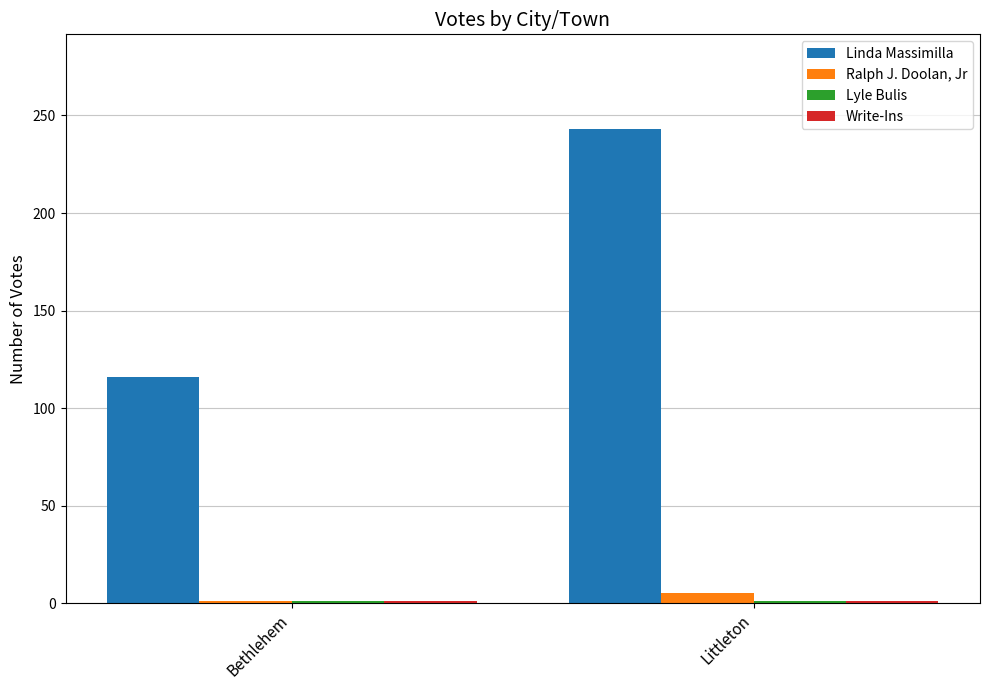

What is the greatest value displayed?

243